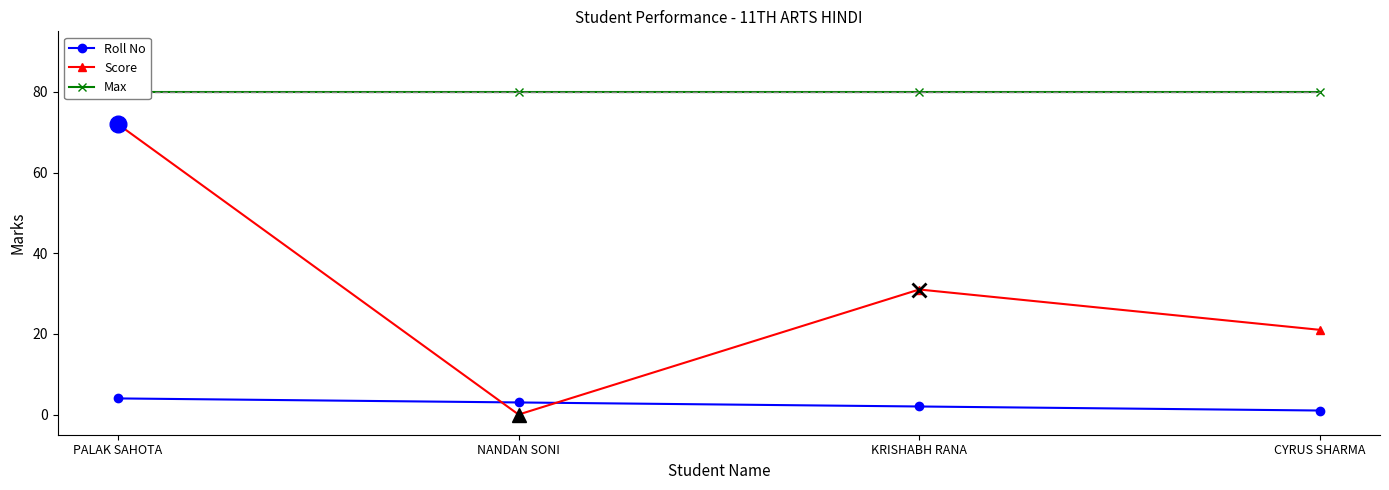

At which category does Score reach its first local peak?

KRISHABH RANA